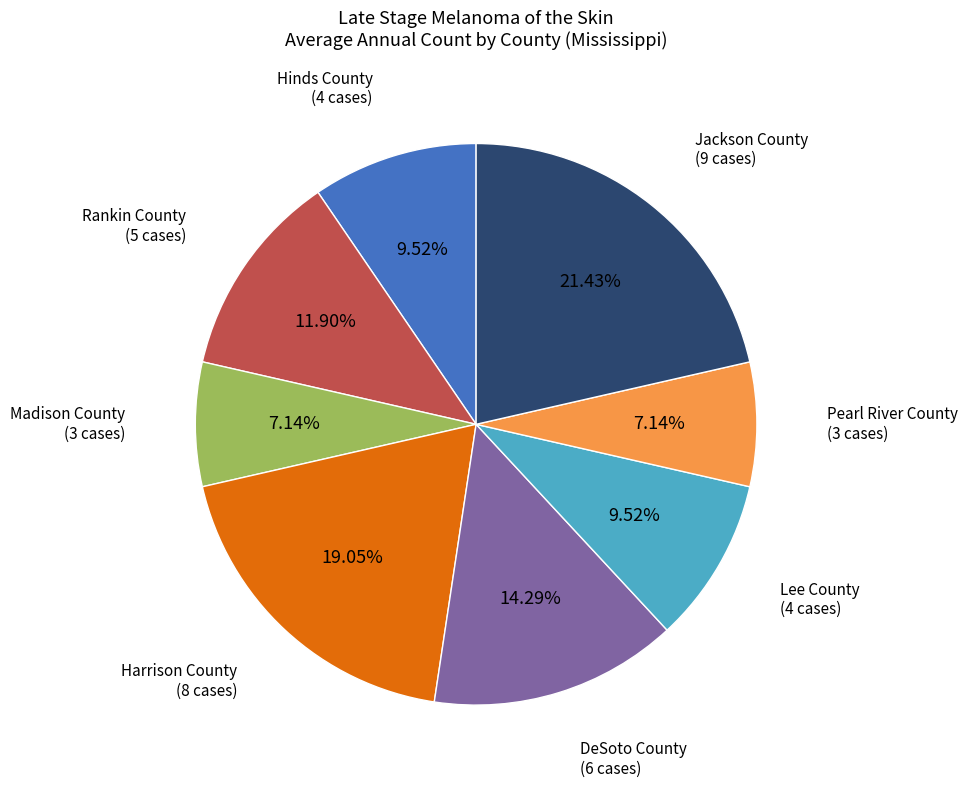

What is the largest slice in the pie chart?

Jackson County